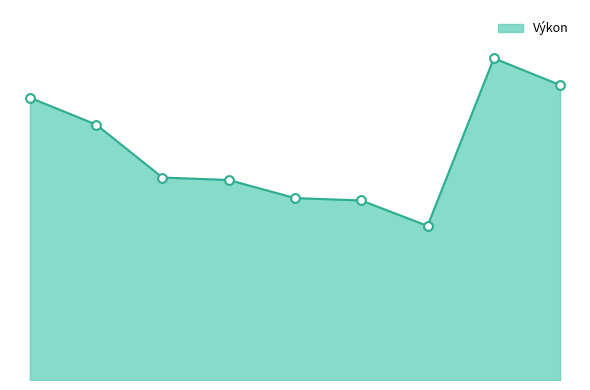

Does the chart have visible grid lines?

No